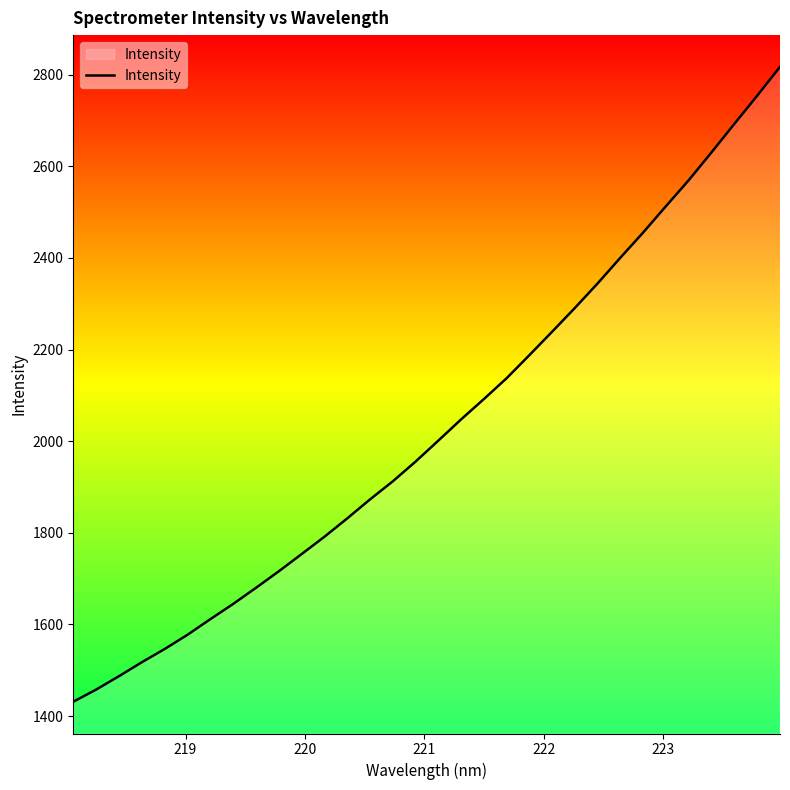

What is the minimum value shown in the chart?

1431.1